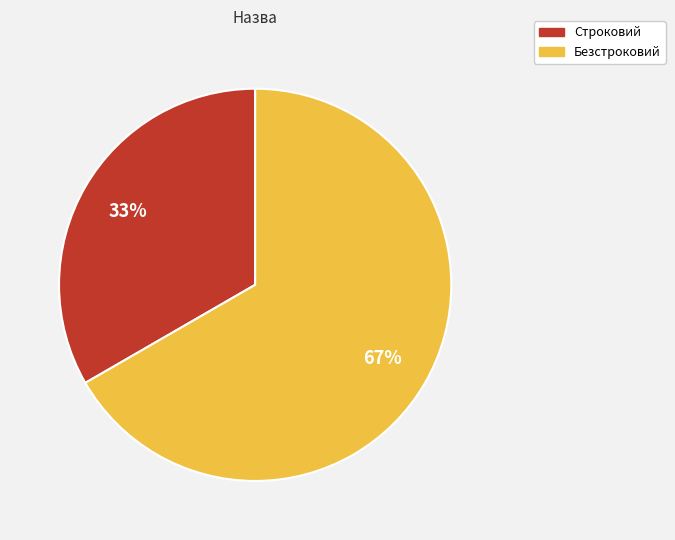

Which category accounts for the majority?

Безстроковий